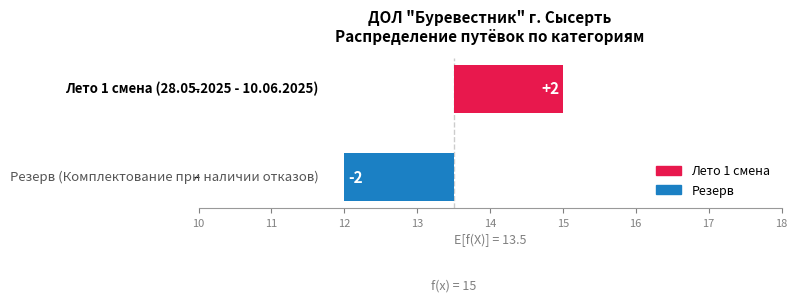

Reading left to right, list all the values displayed in this chart.

Лето 1 смена: Лето 1 смена (28.05.2025 - 10.06.2025)=15	Резерв (Комплектование при наличии отказов)=12
counts: Лето 1 смена (28.05.2025 - 10.06.2025)=15	Резерв (Комплектование при наличии отказов)=12